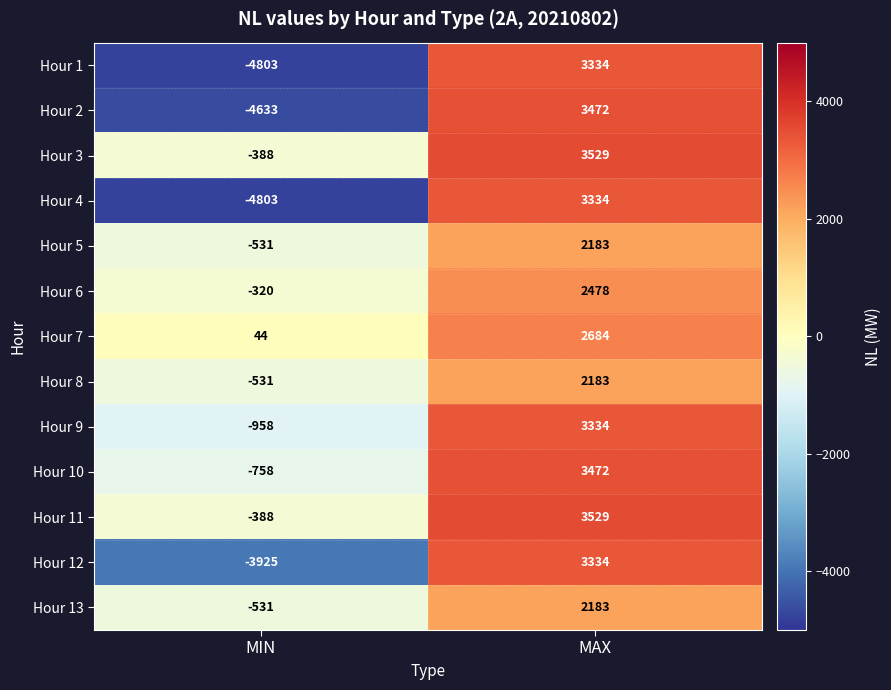

List the labels in order of Hour 6 value, smallest first.

MIN, MAX